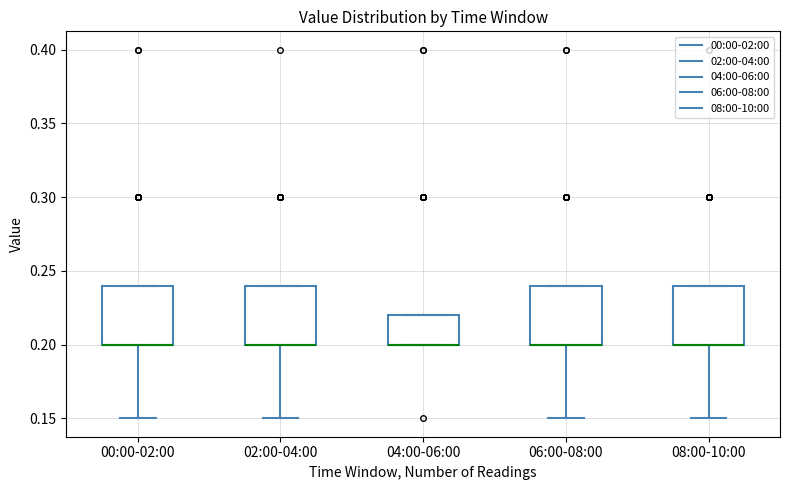

Reading left to right, transcribe this box plot: for each box, give where its median line is, the range the box spans, and where its two whiskers end, as read against the y-axis. The values are not printed on the chart, so give them approximately, as read against the axis.

00:00-02:00: median 0.20 (drawn on the box's lower edge), box 0.20 to 0.24, whiskers 0.15 to 0.24
02:00-04:00: median 0.20 (drawn on the box's lower edge), box 0.20 to 0.24, whiskers 0.15 to 0.24
04:00-06:00: median 0.20 (drawn on the box's lower edge), box 0.20 to 0.22, whiskers 0.20 to 0.22
06:00-08:00: median 0.20 (drawn on the box's lower edge), box 0.20 to 0.24, whiskers 0.15 to 0.24
08:00-10:00: median 0.20 (drawn on the box's lower edge), box 0.20 to 0.24, whiskers 0.15 to 0.24